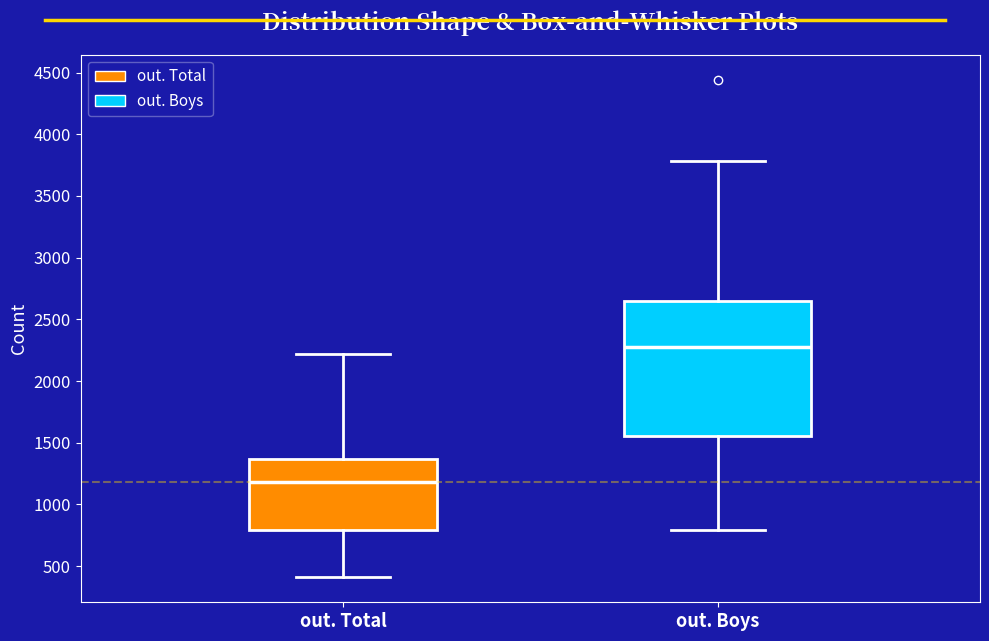

Reading left to right, transcribe this box plot: for each box, give where its median line is, the range the box spans, and where its two whiskers end, as read against the y-axis. The values are not printed on the chart, so give them approximately, as read against the axis.

out. Total: median 1200, box 800 to 1350, whiskers 400 to 2200
out. Boys: median 2300, box 1550 to 2650, whiskers 800 to 3800